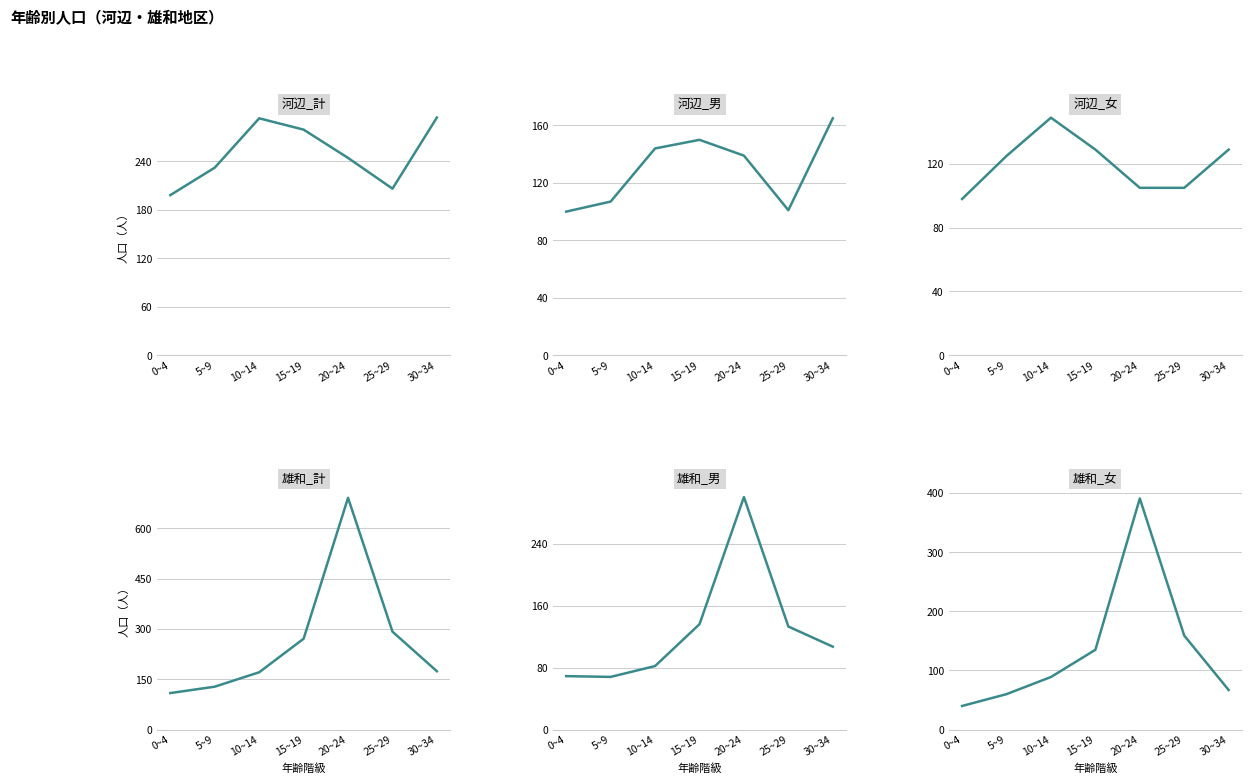

How many lines are shown in the chart?

6